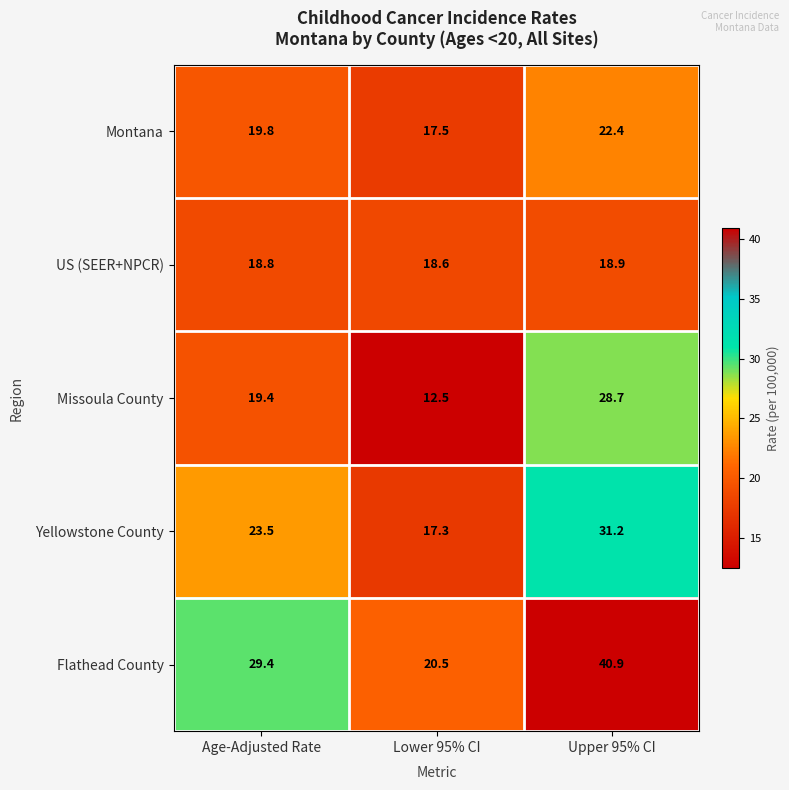

Which series has the largest range (max minus min)?

Flathead County